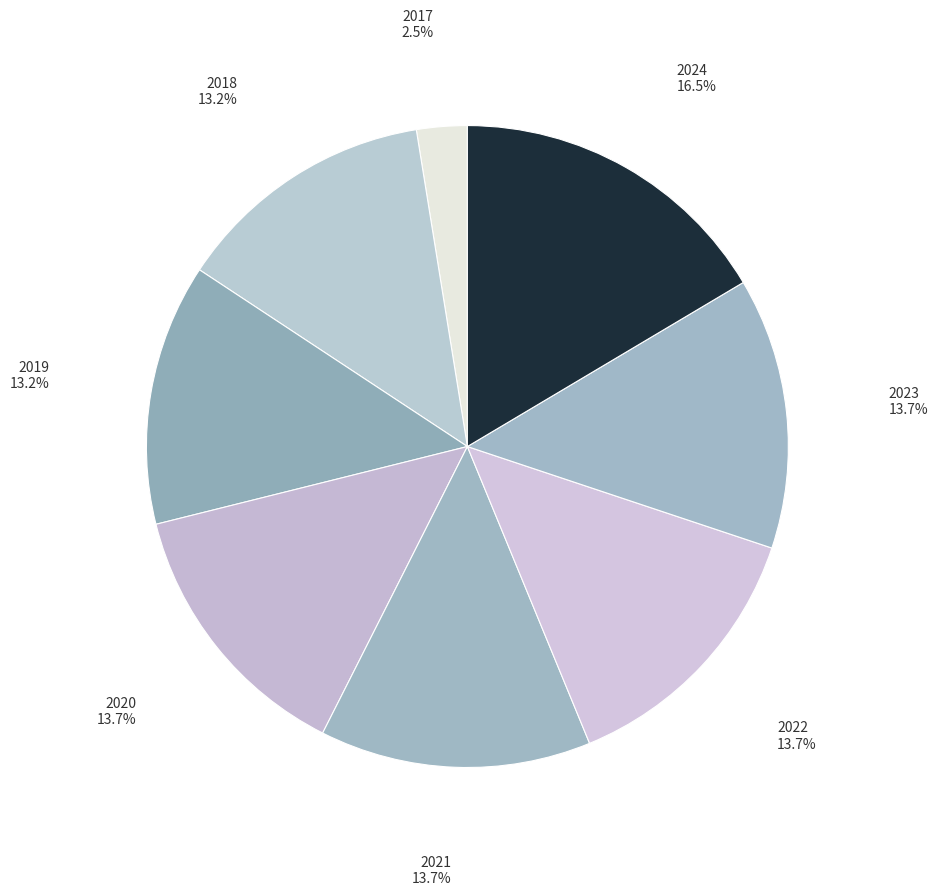

Count the number of slices in the pie.

8